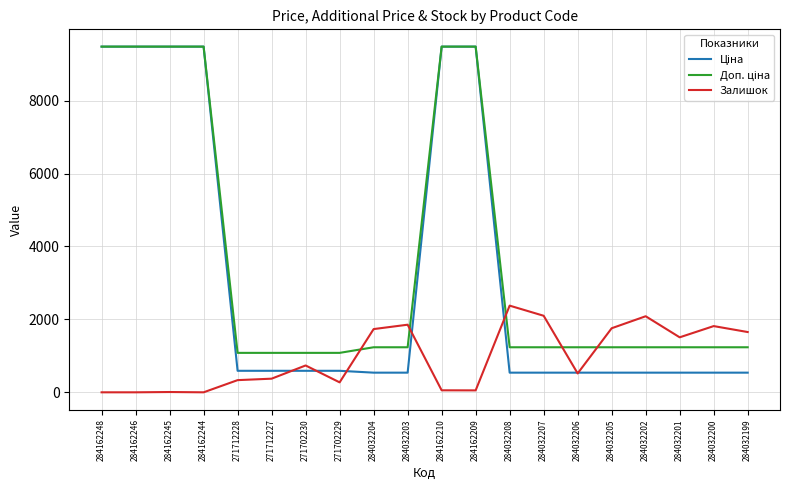

What is the difference between the highest and lowest values at 271712227?

707.7